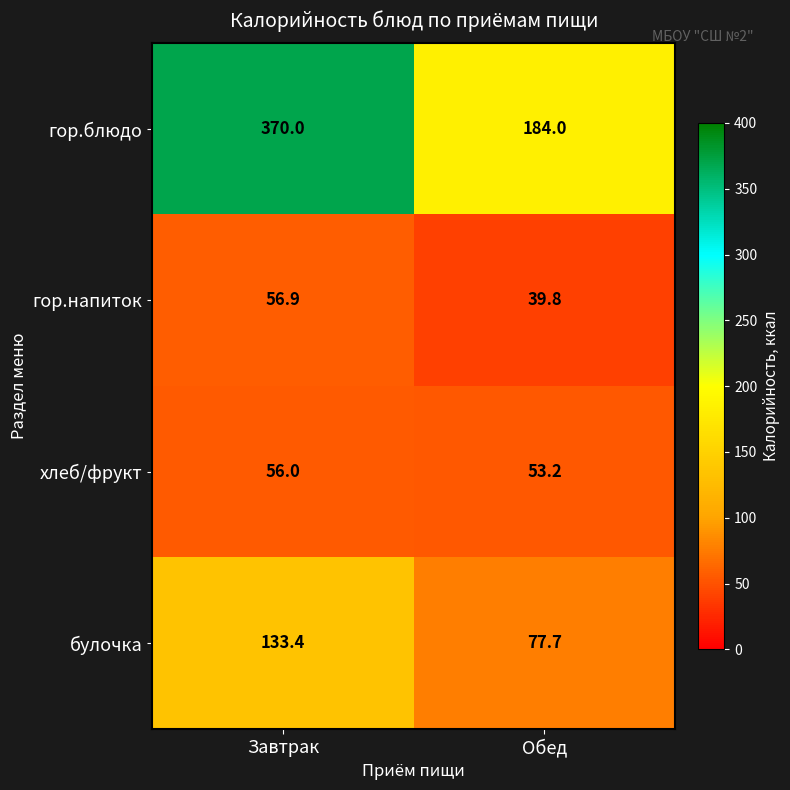

Where is хлеб/фрукт nearest to the value 54?

Обед